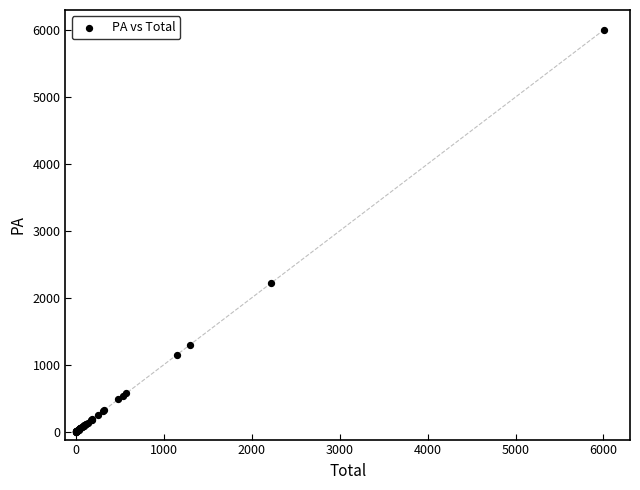

What Y value in the scatter plot is closest to 3000?

2223.0